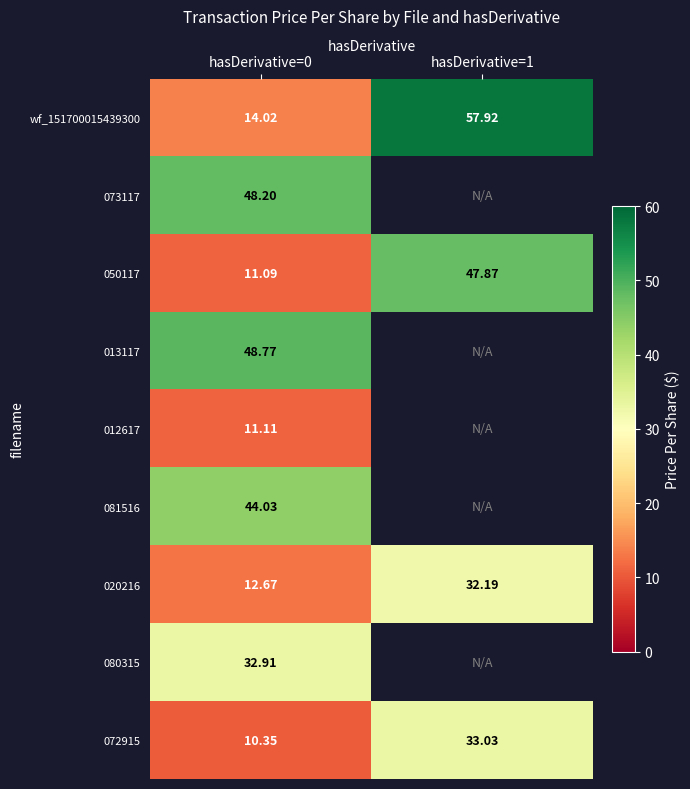

Count the number of data series in this chart.

9